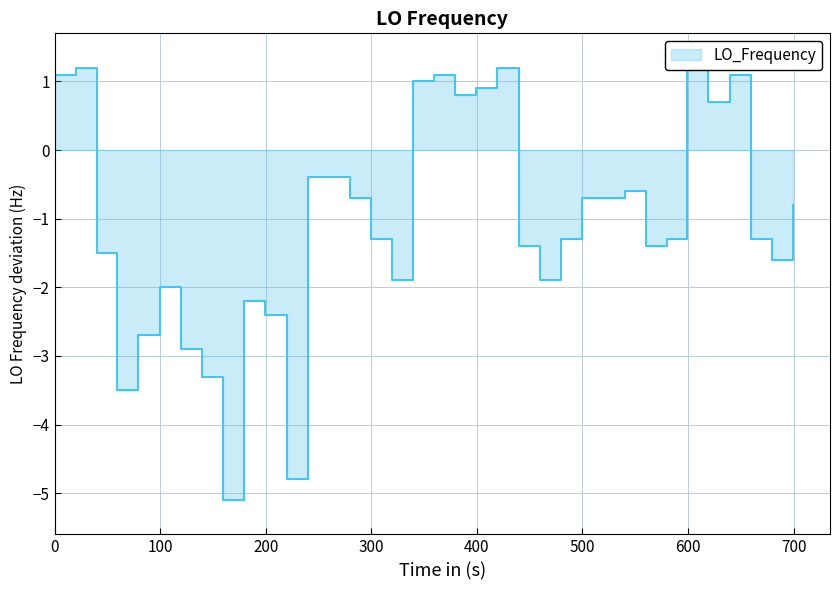

What is the average value?

-1.0